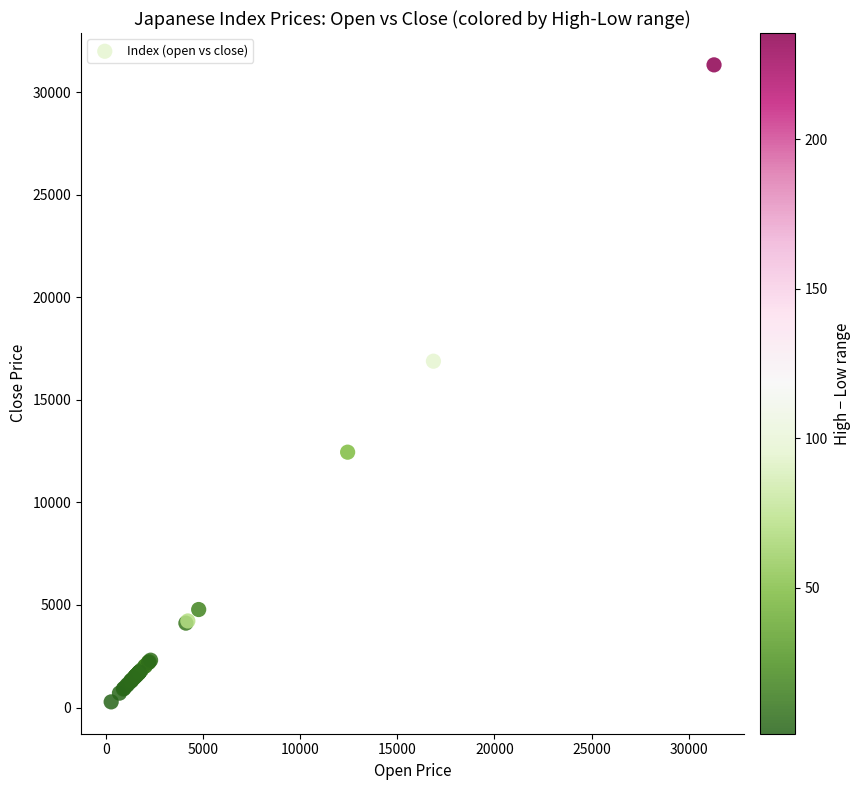

What Y value in the scatter plot is closest to 15799?

16880.4